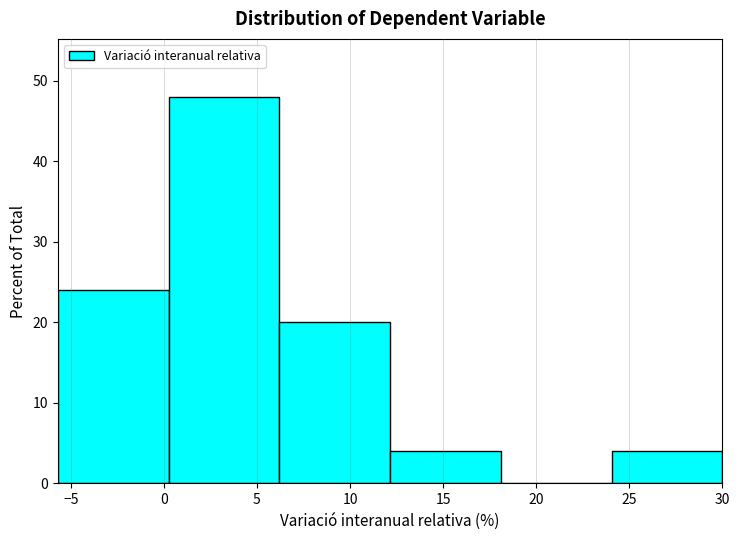

Reading left to right, list every bar in this chart as the range it spans on the x-axis followed by its height. Neither the bar edges nor the heights are printed on the chart, so give them approximately, as read against the axes.

-5.70 to 0.25: 24
0.25 to 6.20: 48
6.20 to 12.15: 20
12.15 to 18.10: 4
18.10 to 24.05: 0
24.05 to 30.00: 4